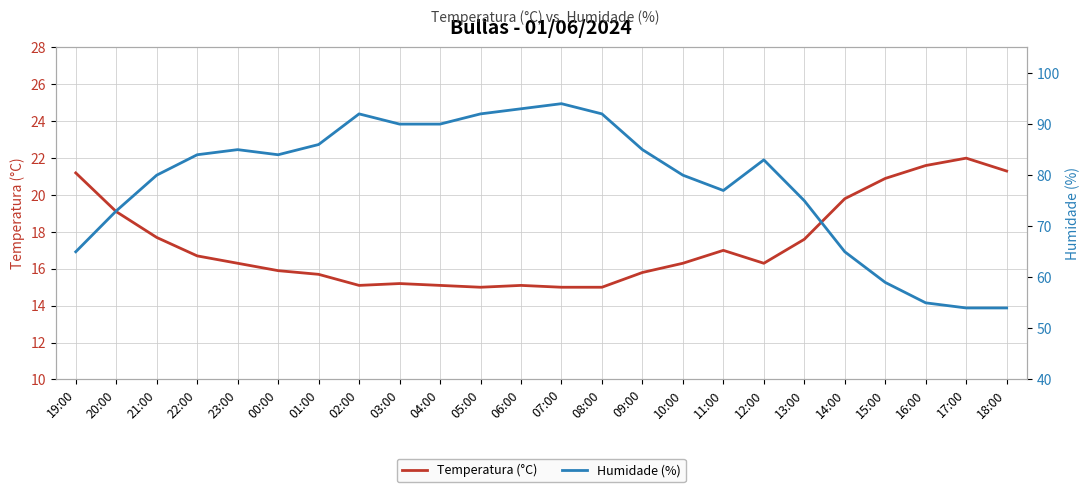

What are all the series names shown in the legend?

Temperatura (°C), Humidade (%)